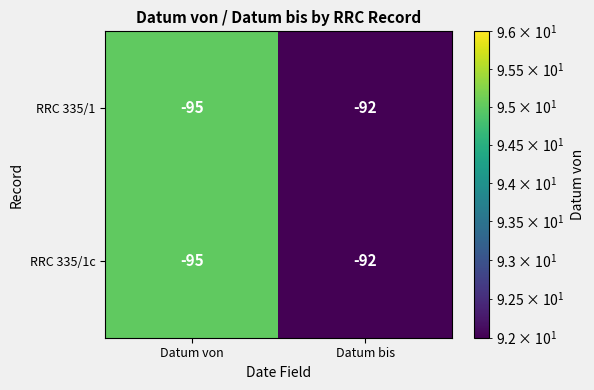

Where is RRC 335/1 nearest to the value -93?

Datum bis